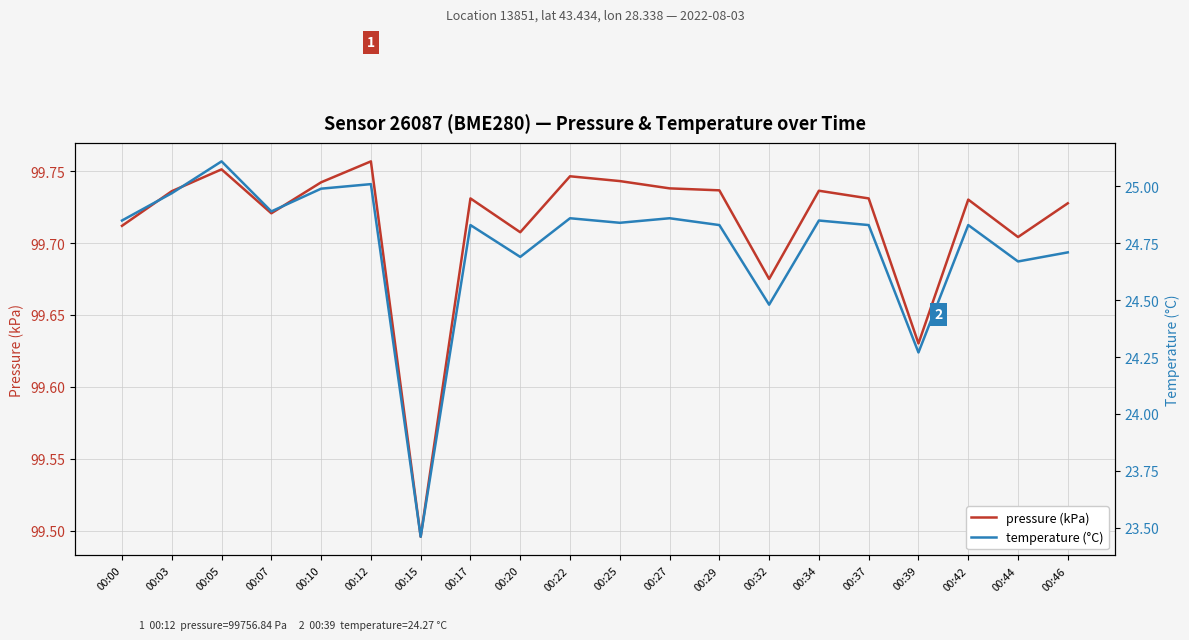

True or false: temperature (°C) and pressure (kPa) intersect in this chart.

False